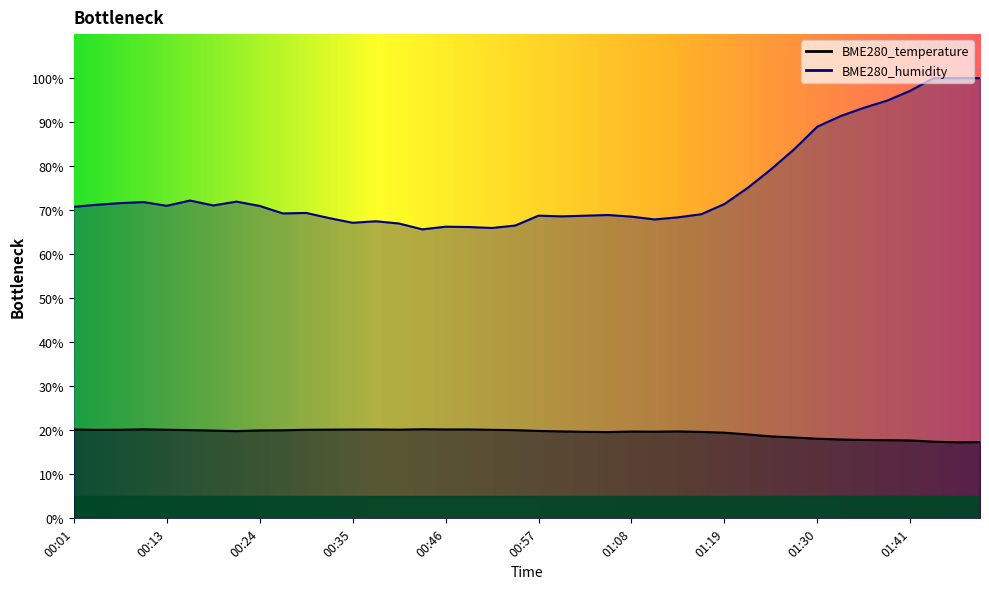

At which category is the sum across all series the highest?

01:44